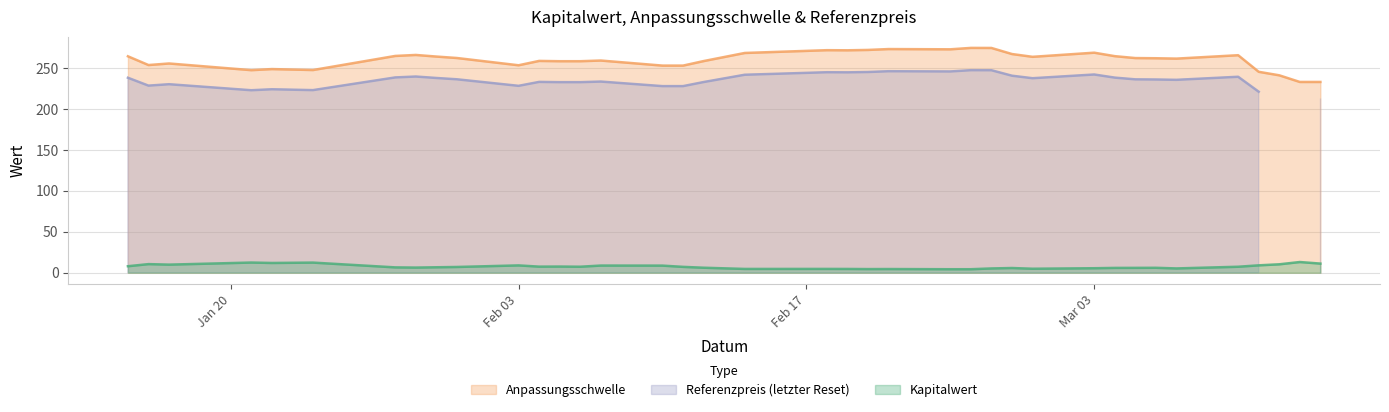

Rank the series by their maximum value, from lowest to highest.

Kapitalwert, Referenzpreis, Anpassungsschwelle